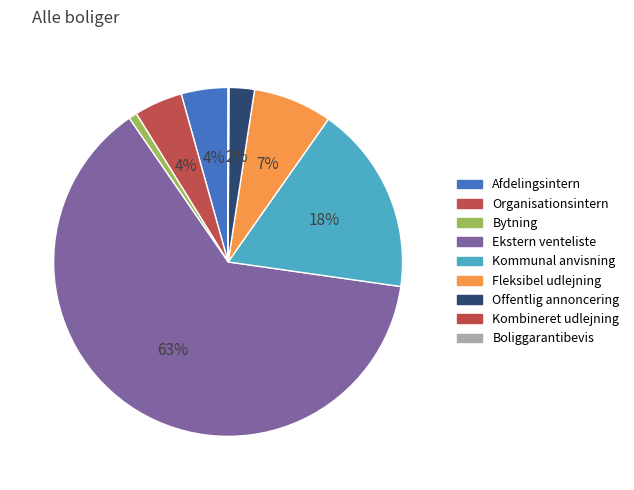

How much of the chart is everything except Bytning?

99.2%